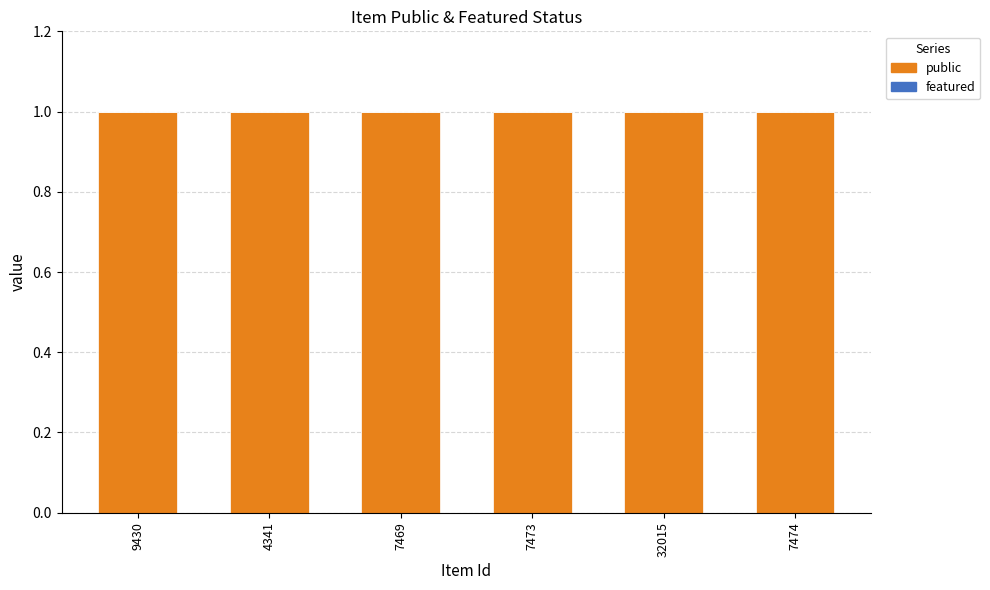

Is the value of public at 7469 greater than the value of featured at 32015?

Yes